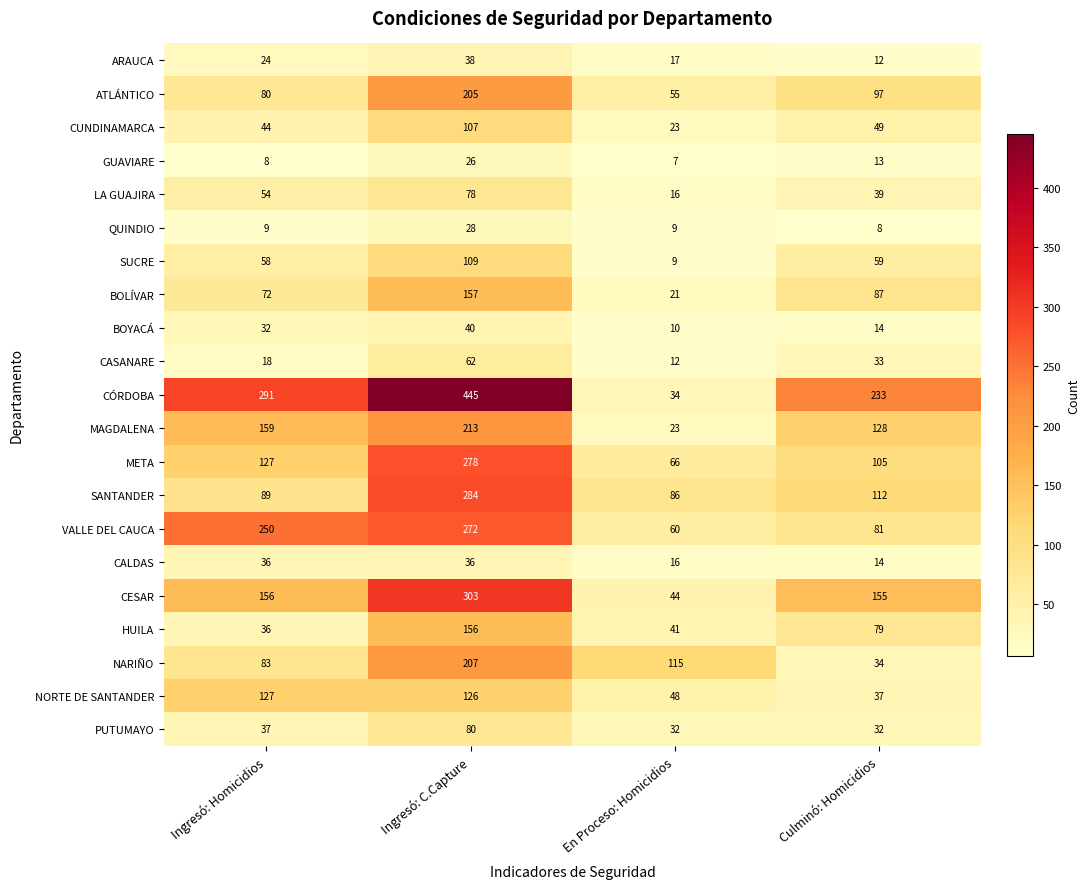

What is the minimum value shown in the chart?

7